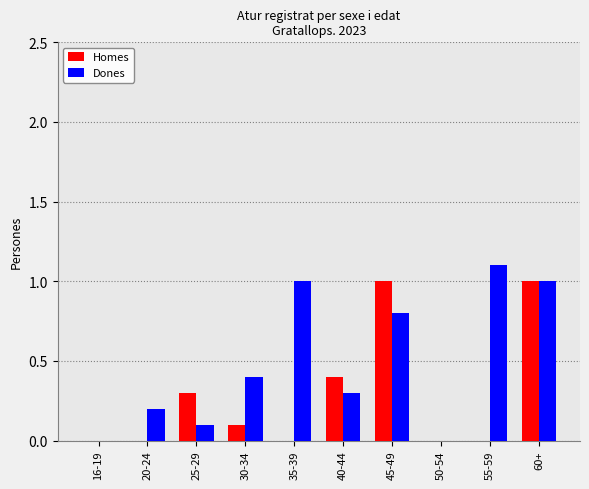

Reading left to right, what are all the values shown in this chart?

Homes: 16-19=0.0	20-24=0.0	25-29=0.3	30-34=0.1	35-39=0.0	40-44=0.4	45-49=1.0	50-54=0.0	55-59=0.0	60+=1.0
Dones: 16-19=0.0	20-24=0.2	25-29=0.1	30-34=0.4	35-39=1.0	40-44=0.3	45-49=0.8	50-54=0.0	55-59=1.1	60+=1.0